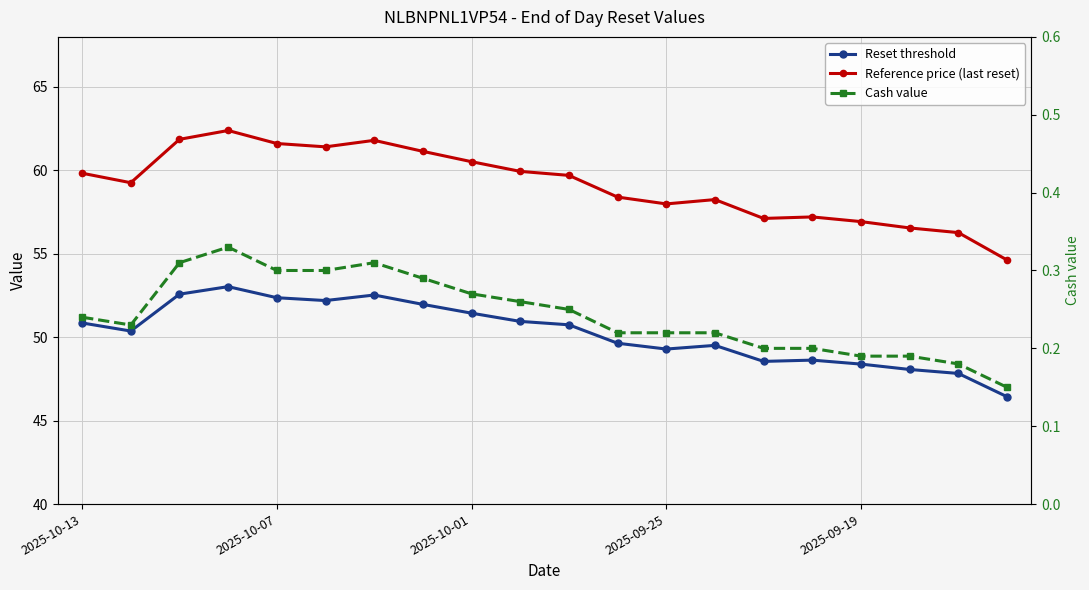

What is the highest value of the Reset threshold series?

53.0